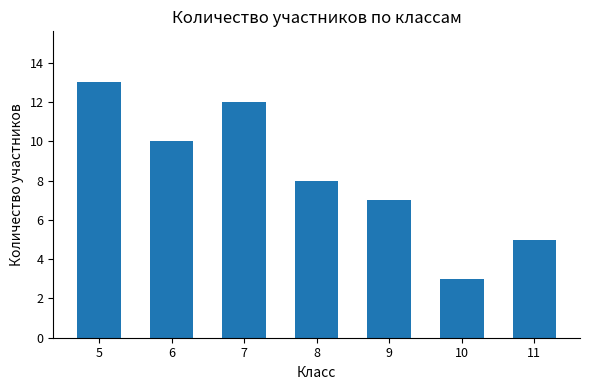

What is the smallest value displayed?

3